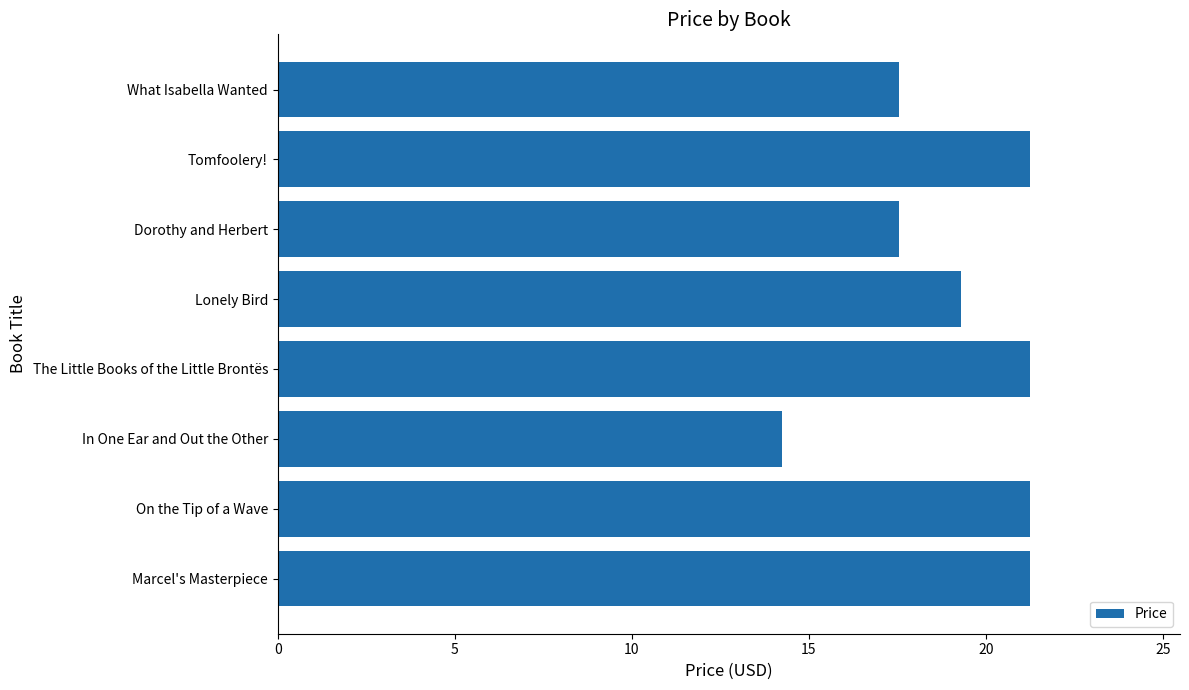

What is the sum of the values at Dorothy and Herbert and What Isabella Wanted?

35.1